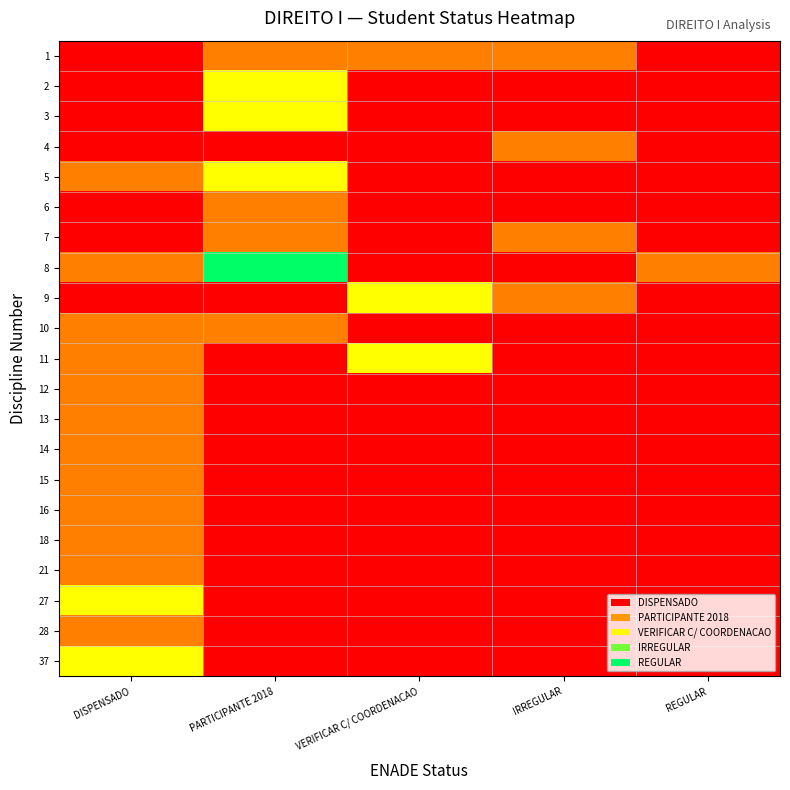

Which label corresponds to the largest value in the chart?

PARTICIPANTE 2018